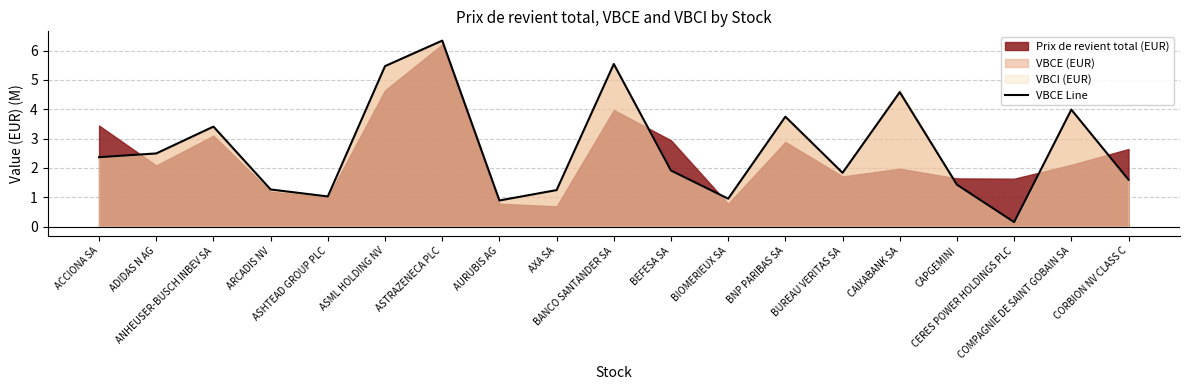

List the labels in order of value, smallest first.

CERES POWER HOLDINGS PLC, AURUBIS AG, BIOMERIEUX SA, ASHTEAD GROUP PLC, AXA SA, ARCADIS NV, CAPGEMINI, CORBION NV CLASS C, BUREAU VERITAS SA, BEFESA SA, ACCIONA SA, ADIDAS N AG, ANHEUSER-BUSCH INBEV SA, BNP PARIBAS SA, COMPAGNIE DE SAINT GOBAIN SA, CAIXABANK SA, ASML HOLDING NV, BANCO SANTANDER SA, ASTRAZENECA PLC